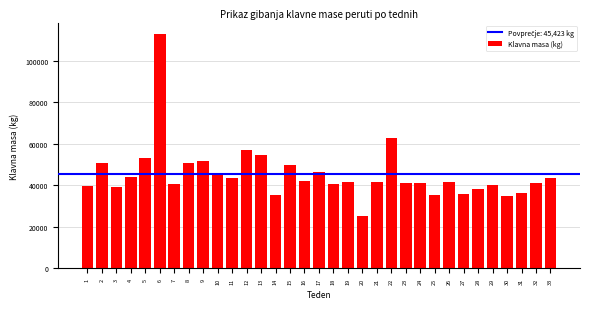

What is the value of the 27th bar from the left?

35675